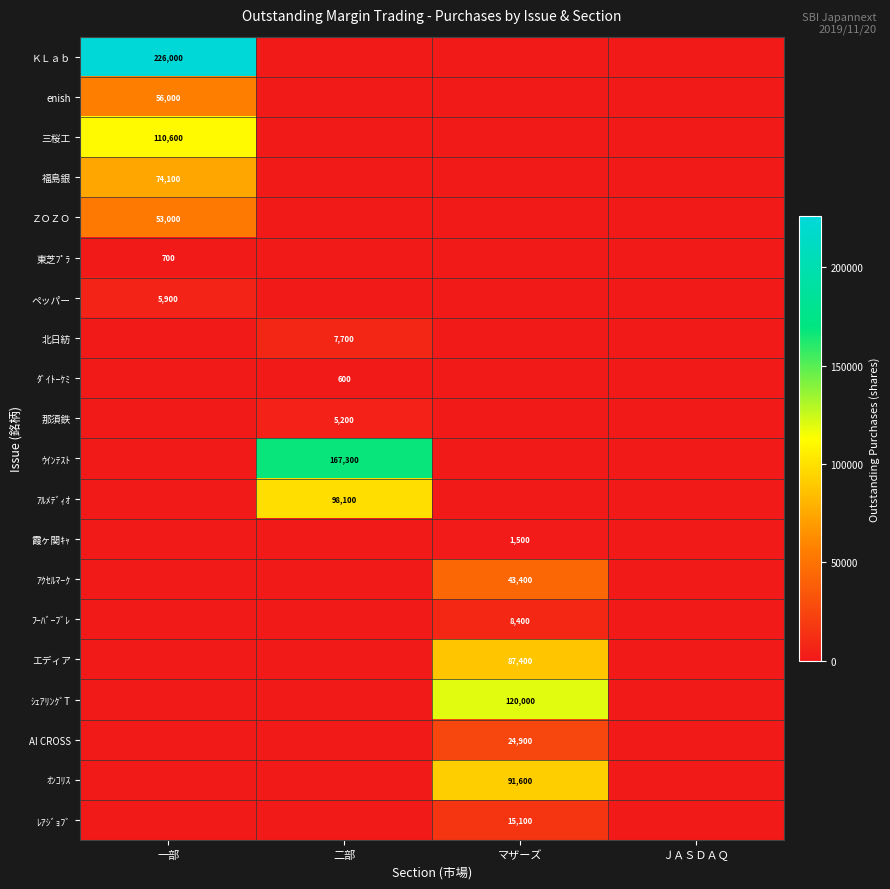

The ｱﾙﾒﾃﾞｨｵ series shows 50185 at 二部. True or false?

False